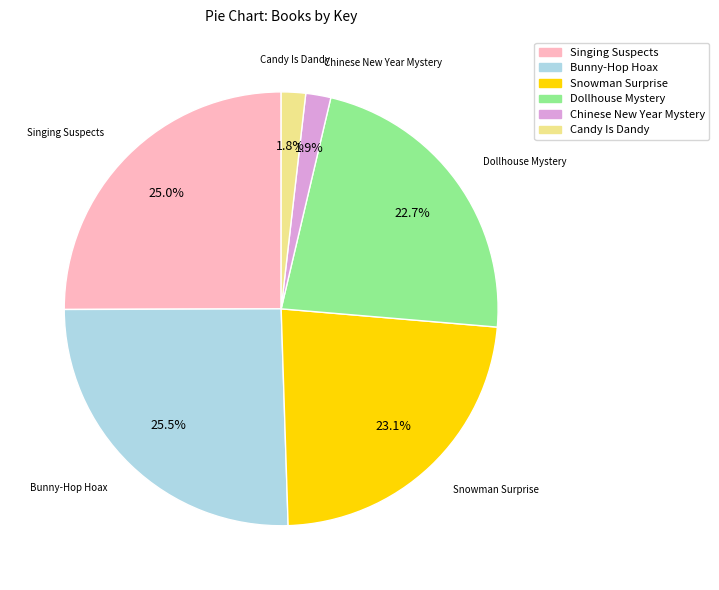

Count the number of slices in the pie.

6